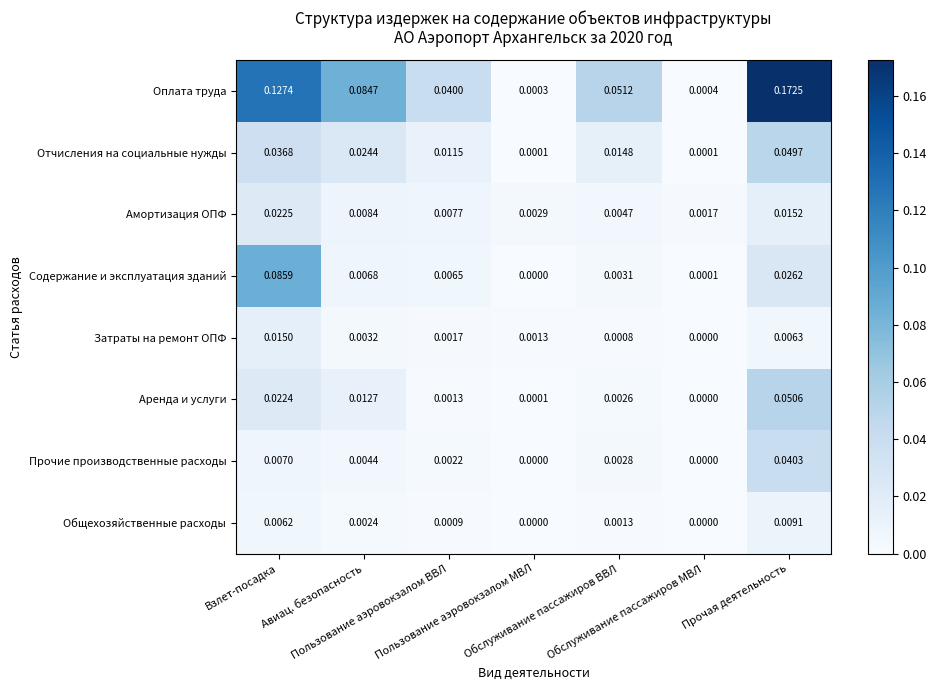

Count the number of data series in this chart.

8